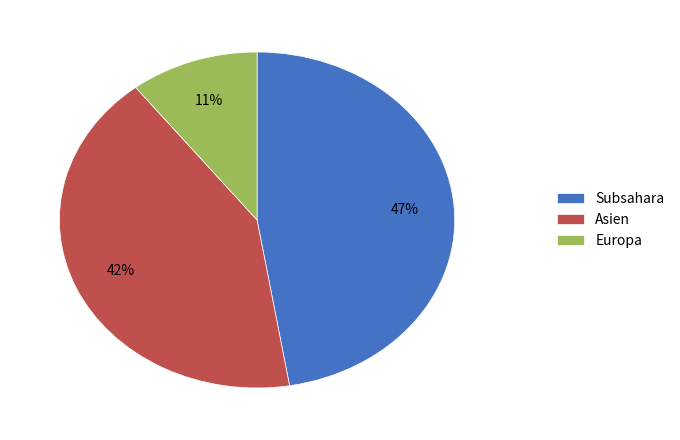

Does Europa represent more than half of the total?

No